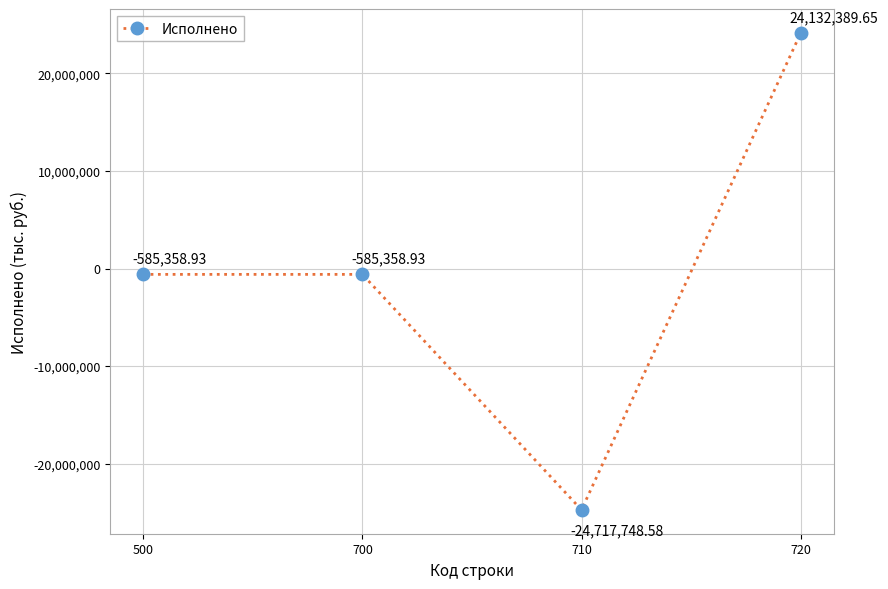

What is the average value?

-439019.2